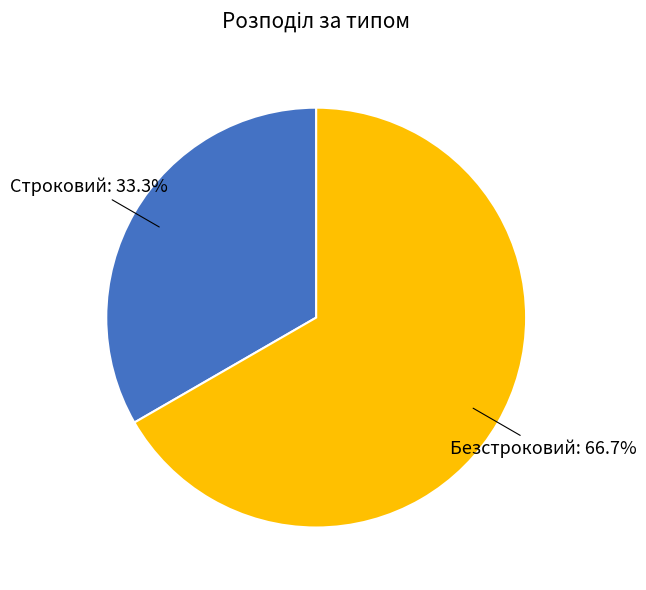

Is there any slice that represents more than half of the pie?

Yes